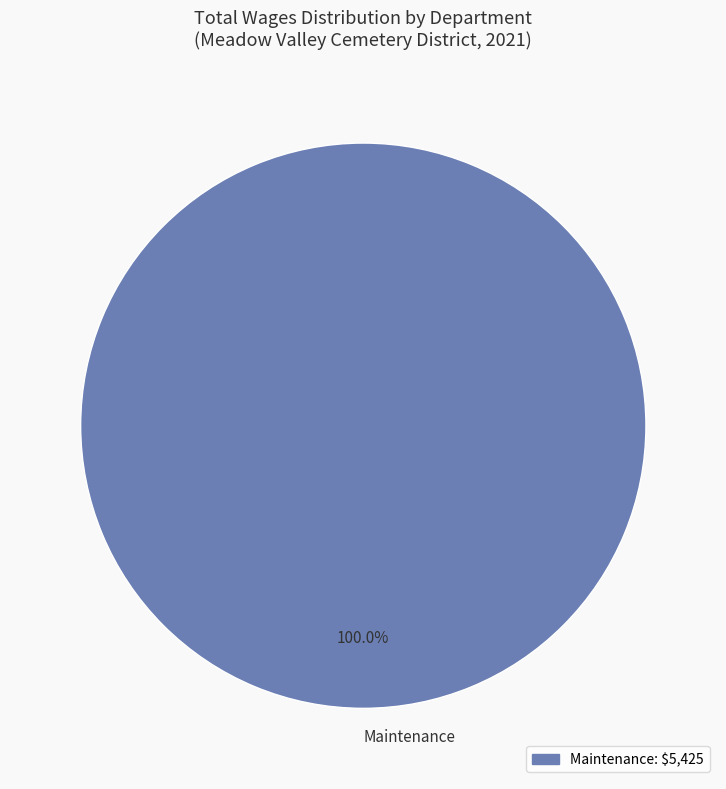

Rank the categories by value from highest to lowest.

Maintenance